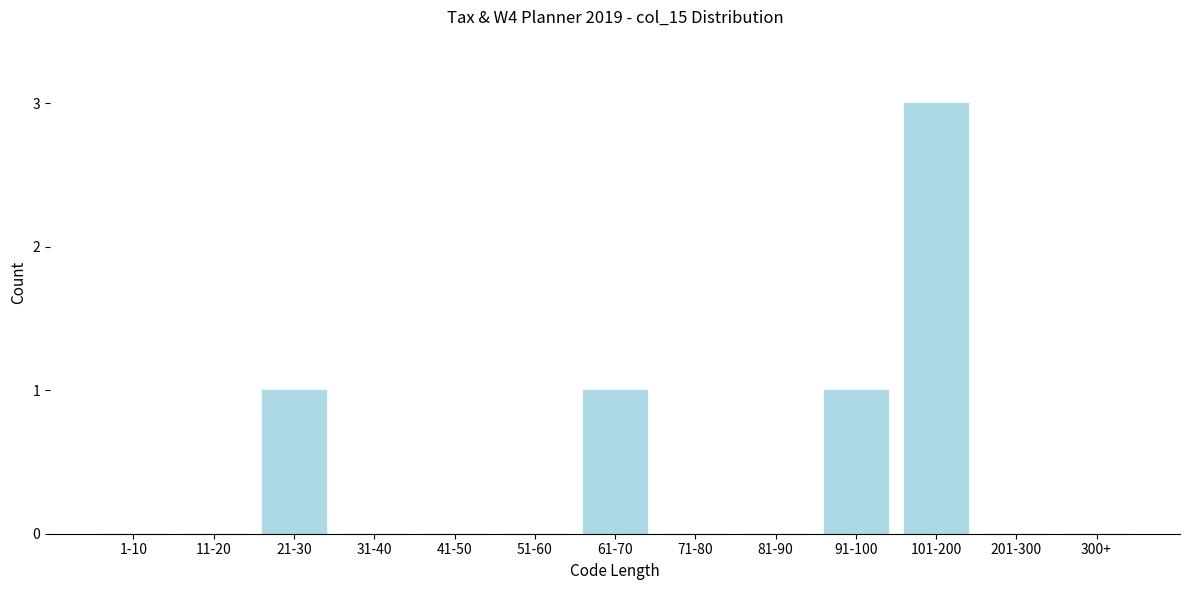

Reading left to right, what are all the values shown in this chart?

1-10=0	11-20=0	21-30=1	31-40=0	41-50=0	51-60=0	61-70=1	71-80=0	81-90=0	91-100=1	101-200=3	201-300=0	300+=0